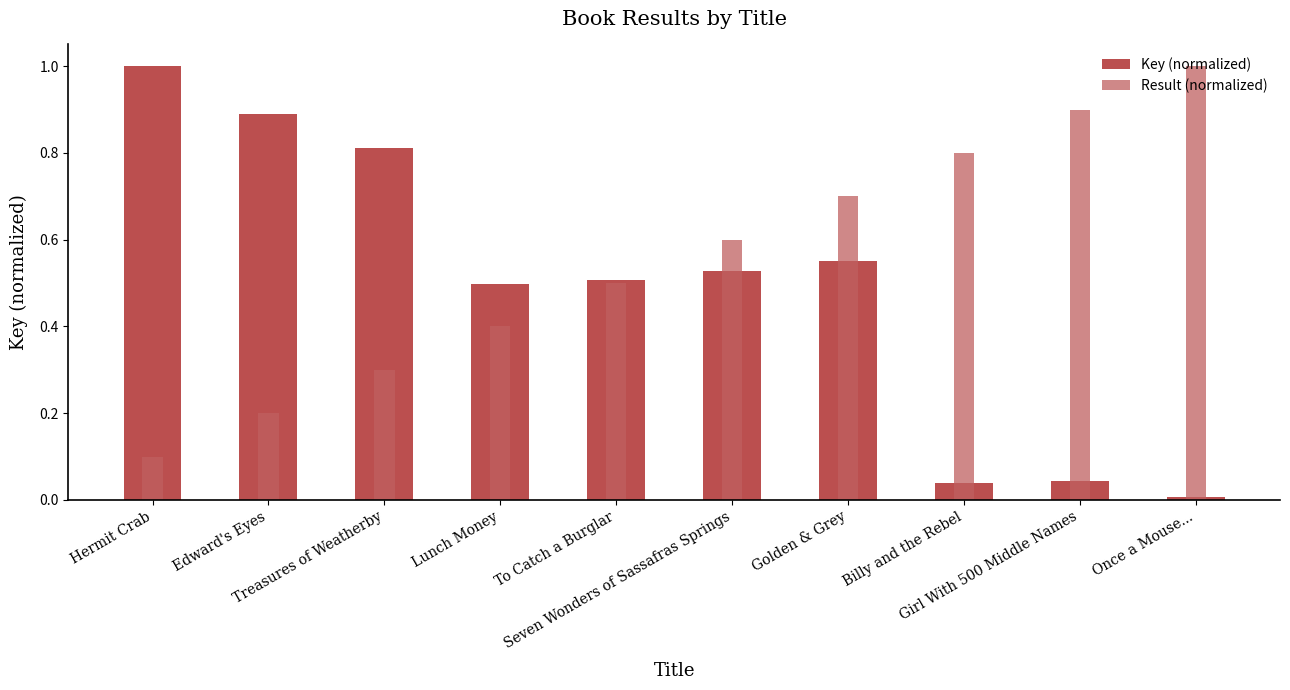

Reading right to left, list all the values displayed in this chart.

Key (normalized): Once a Mouse...=0.0	Girl With 500 Middle Names=0.0	Billy and the Rebel=0.0	Golden & Grey=0.5	Seven Wonders of Sassafras Springs=0.5	To Catch a Burglar=0.5	Lunch Money=0.5	Treasures of Weatherby=0.8	Edward's Eyes=0.9	Hermit Crab=1.0
Result (normalized): Once a Mouse...=1.0	Girl With 500 Middle Names=0.9	Billy and the Rebel=0.8	Golden & Grey=0.7	Seven Wonders of Sassafras Springs=0.6	To Catch a Burglar=0.5	Lunch Money=0.4	Treasures of Weatherby=0.3	Edward's Eyes=0.2	Hermit Crab=0.1
Result: Once a Mouse...=10.0	Girl With 500 Middle Names=9.0	Billy and the Rebel=8.0	Golden & Grey=7.0	Seven Wonders of Sassafras Springs=6.0	To Catch a Burglar=5.0	Lunch Money=4.0	Treasures of Weatherby=3.0	Edward's Eyes=2.0	Hermit Crab=1.0